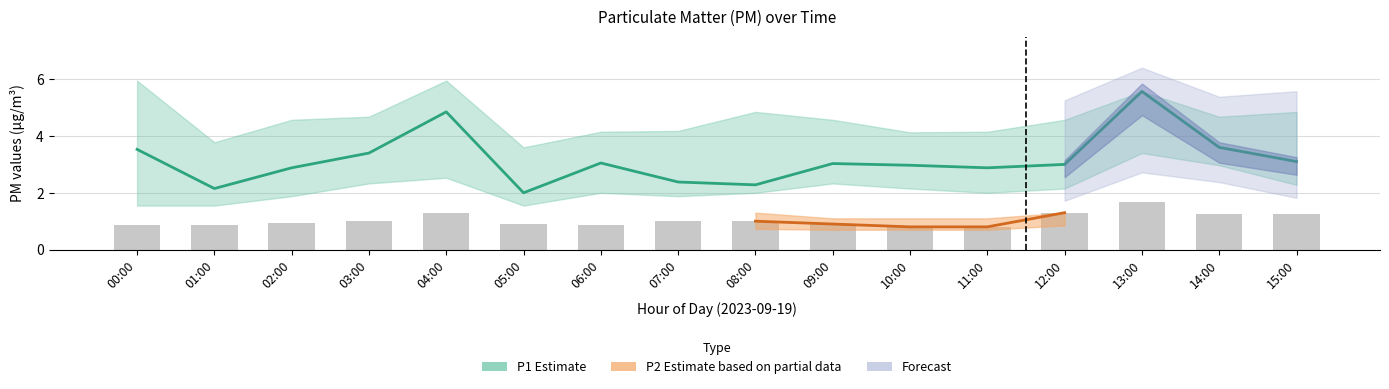

How many data points does each series have?

16